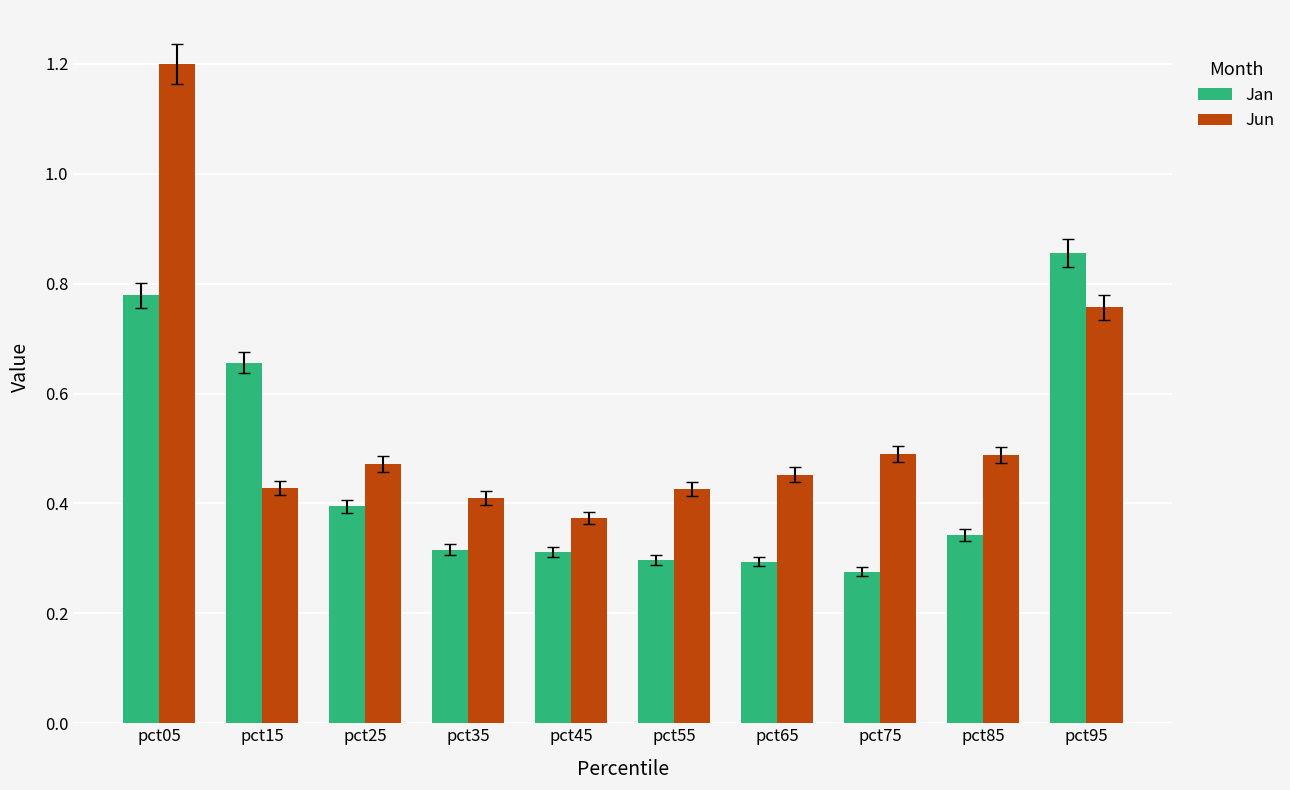

Count the number of data series in this chart.

2